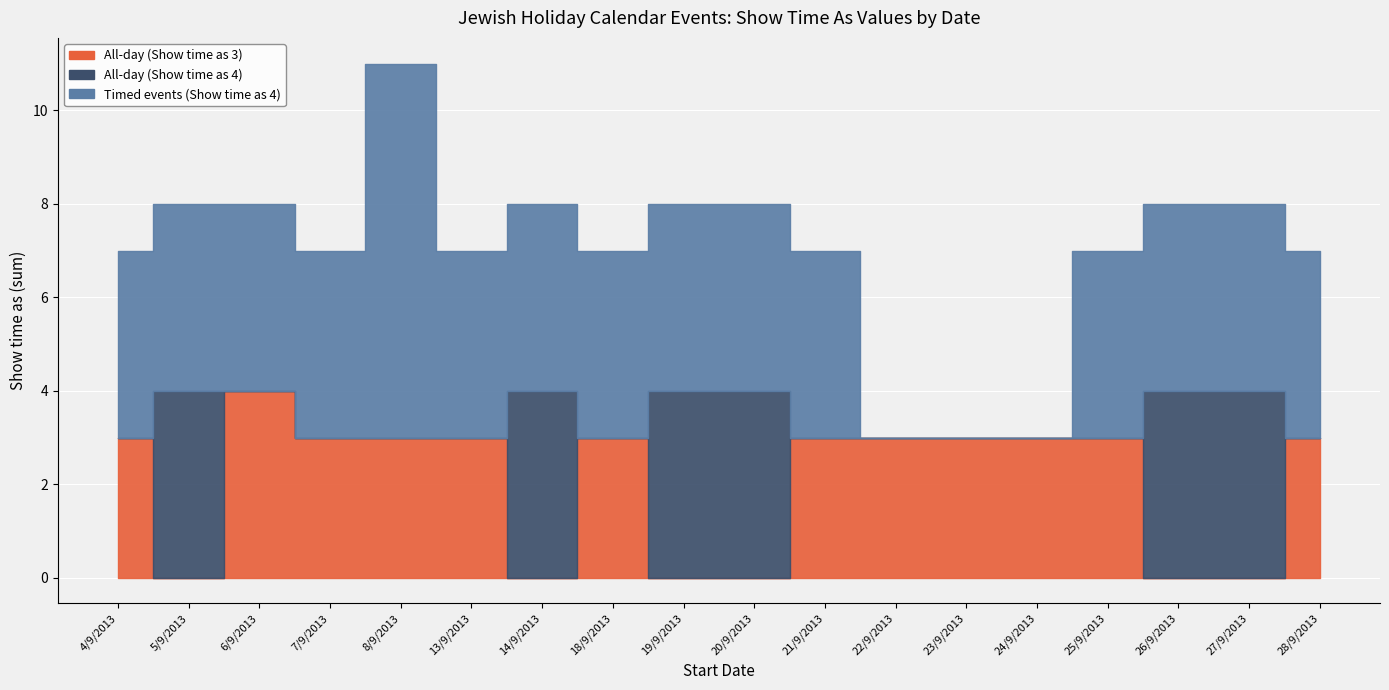

List the labels in order of All-day (Show time as 4) value, smallest first.

4/9/2013, 6/9/2013, 7/9/2013, 8/9/2013, 13/9/2013, 18/9/2013, 21/9/2013, 22/9/2013, 23/9/2013, 24/9/2013, 25/9/2013, 28/9/2013, 5/9/2013, 14/9/2013, 19/9/2013, 20/9/2013, 26/9/2013, 27/9/2013